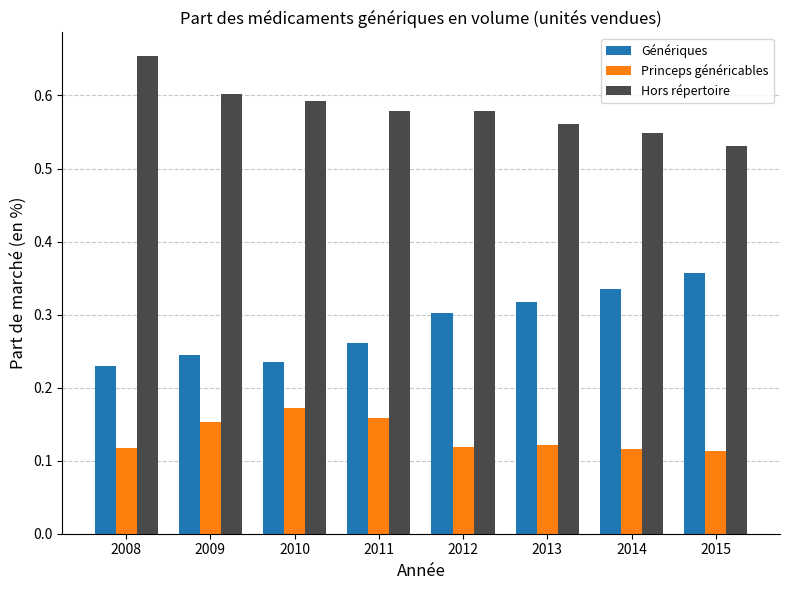

Where is Génériques nearest to the value 0?

2008